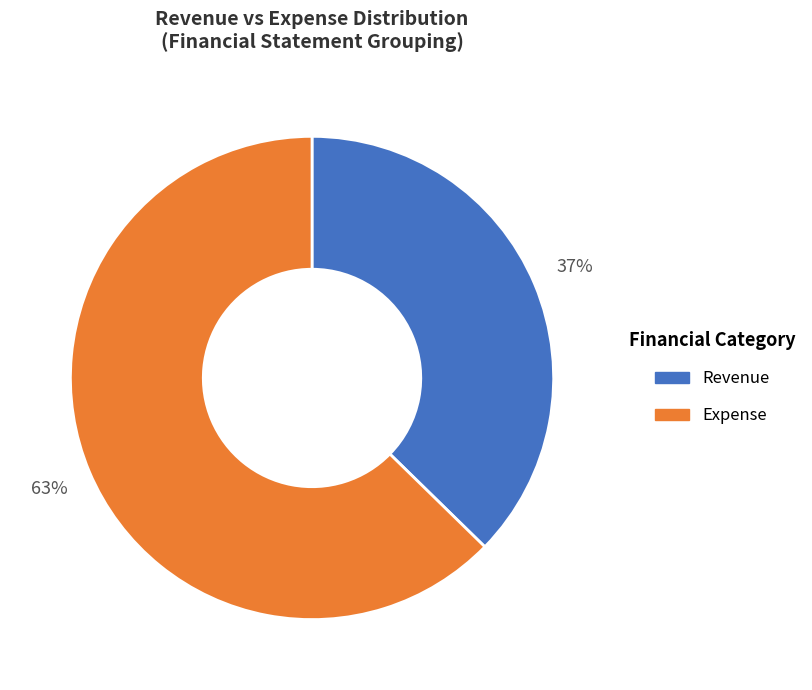

How many slices are in this pie chart?

2